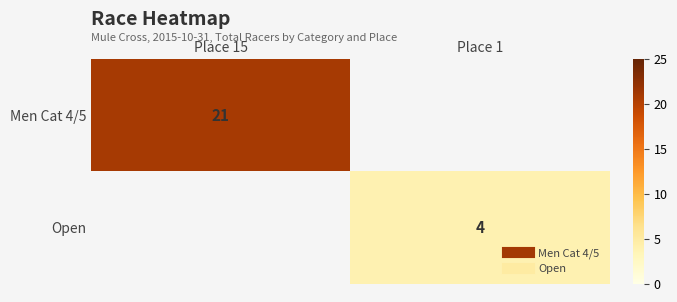

Which series has the largest range (max minus min)?

Men Cat 4/5